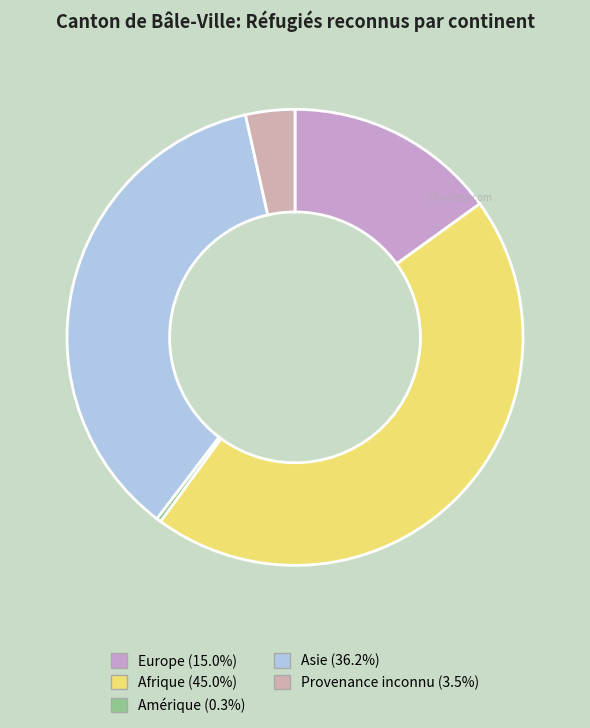

Do Provenance inconnu and Asie together represent more than half of the pie?

No